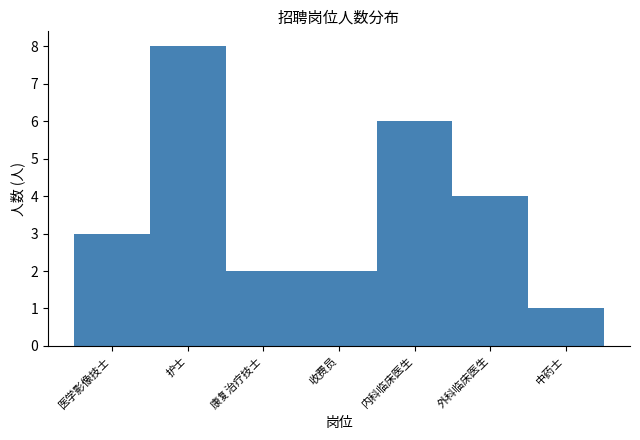

Reading right to left, transcribe all the data shown in this chart.

中药士=1	外科临床医生=4	内科临床医生=6	收费员=2	康复治疗技士=2	护士=8	医学影像技士=3